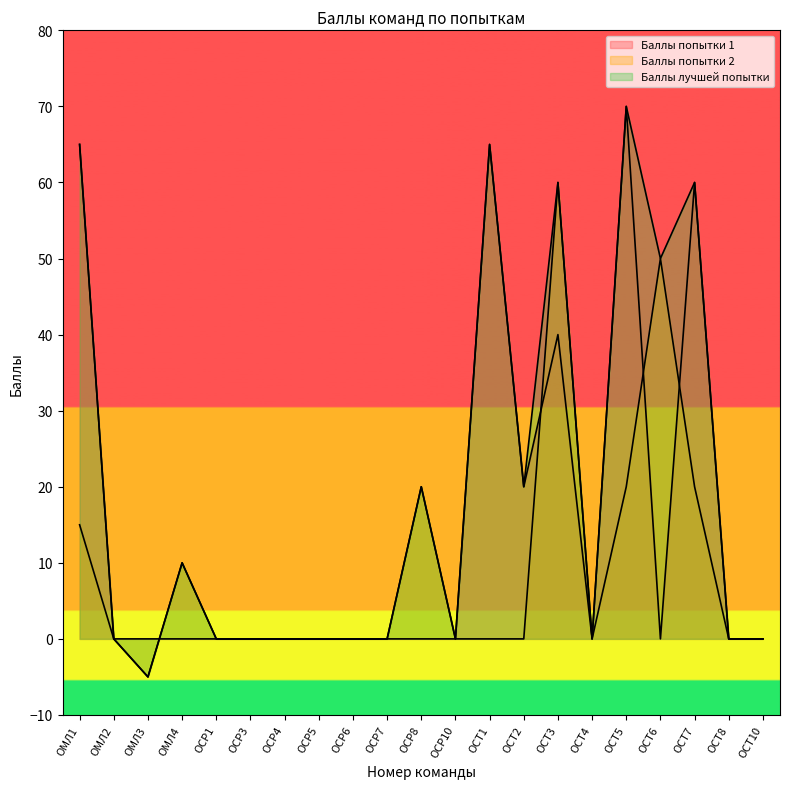

The Баллы лучшей попытки series shows 5 at ОМЛ4. True or false?

False